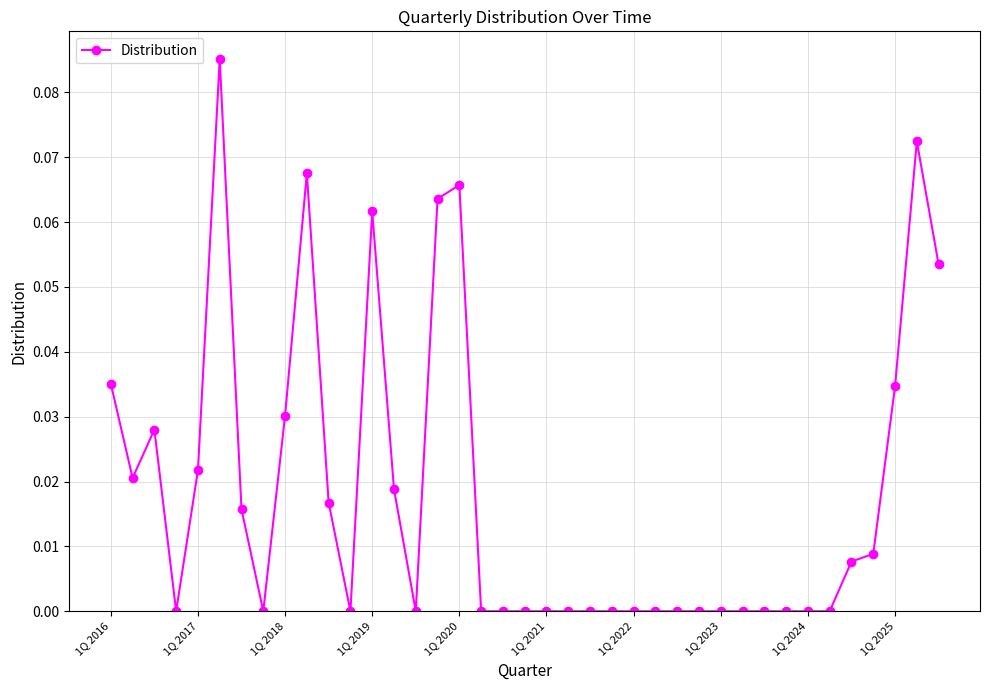

Reading right to left, list all the values displayed in this chart.

0.1	0.1	0.0	0.0	0.0	0.0	0.0	0.0	0.0	0.0	0.0	0.0	0.0	0.0	0.0	0.0	0.0	0.0	0.0	0.0	0.0	0.0	0.1	0.1	0.0	0.0	0.1	0.0	0.0	0.1	0.0	0.0	0.0	0.1	0.0	0.0	0.0	0.0	0.0